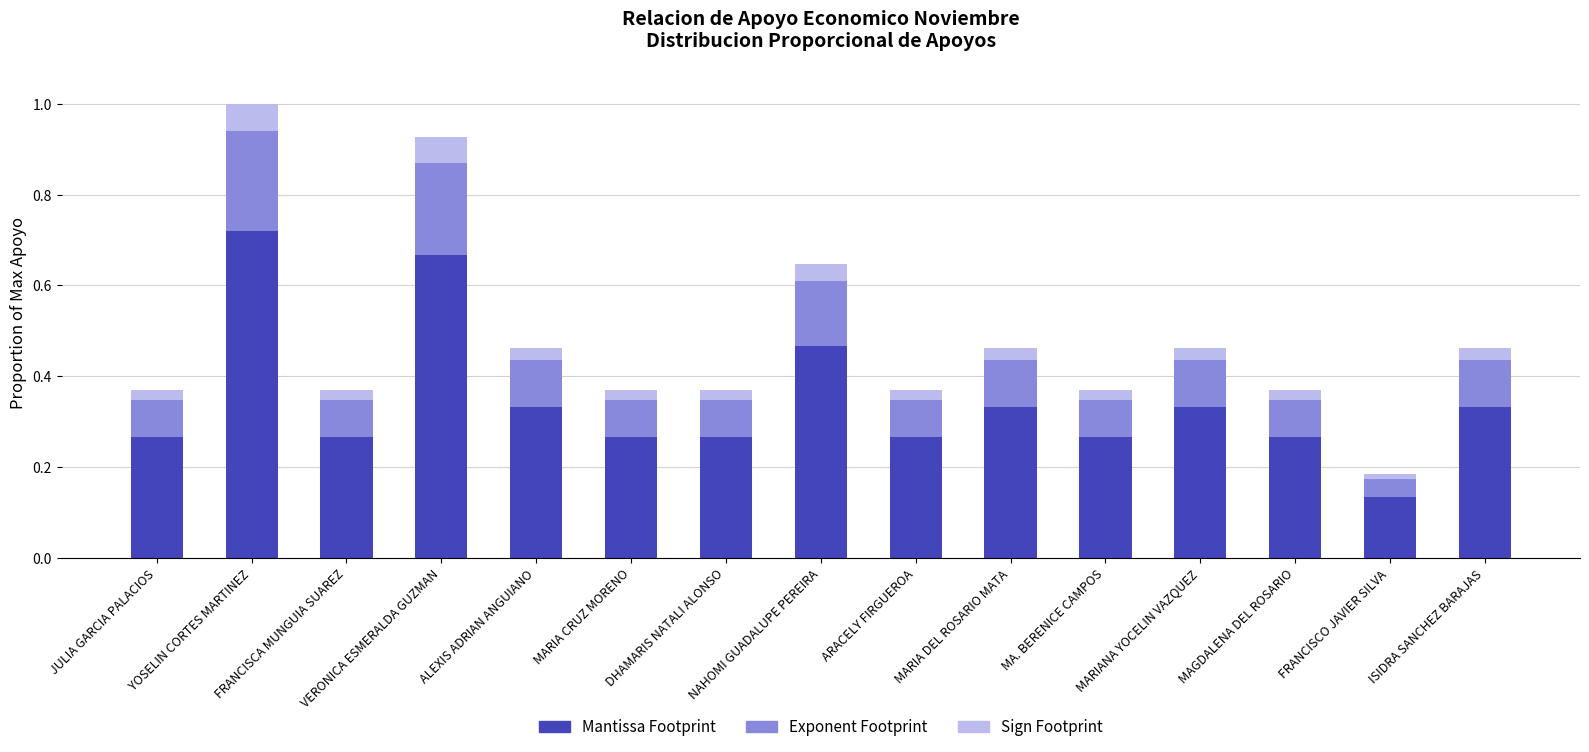

What is the difference between the maximum and minimum values in the Mantissa Footprint series?

0.6